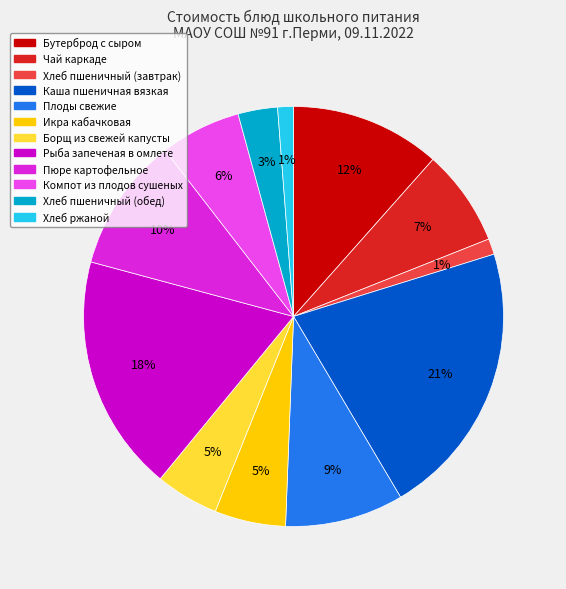

Between Икра кабачковая and Рыба запеченая в омлете, which is larger?

Рыба запеченая в омлете